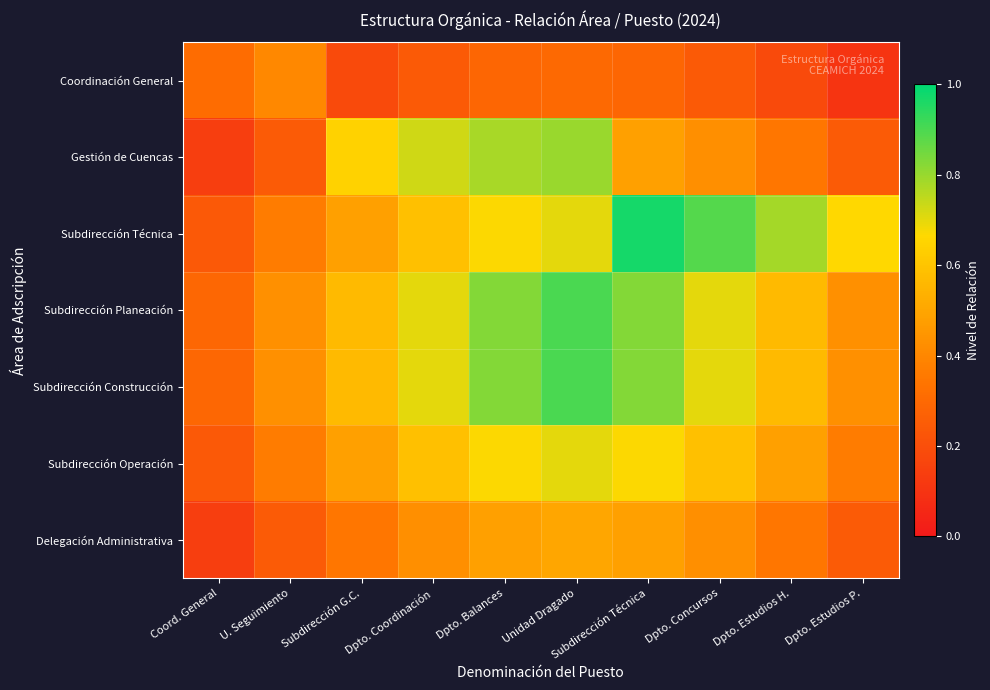

Which category has the highest value across all series?

Subdirección Técnica